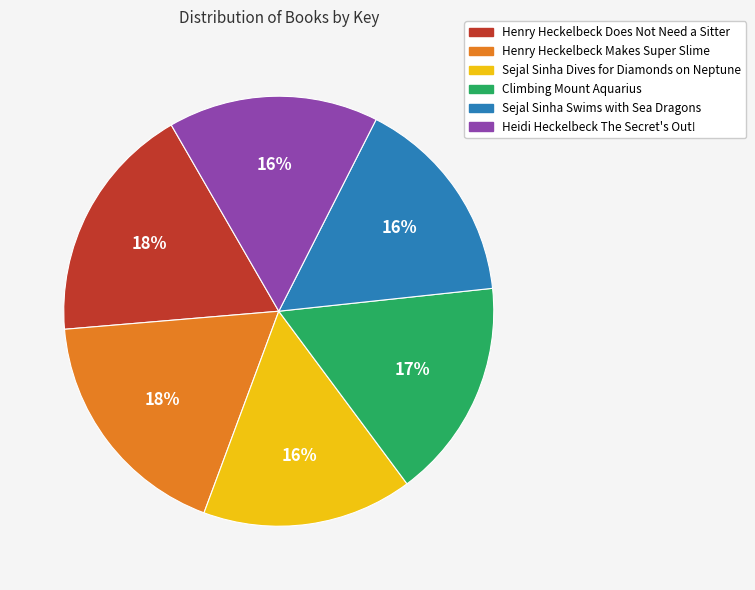

Approximately how many times larger is the value at Henry Heckelbeck Does Not Need a Sitter compared to Climbing Mount Aquarius?

1.1